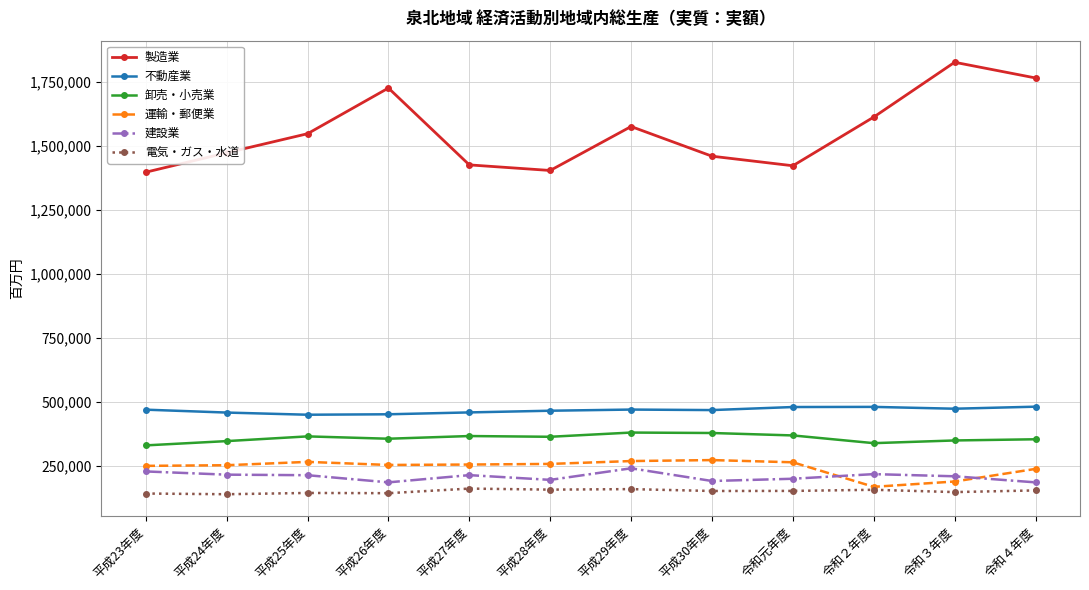

What is the highest value of the 製造業 series?

1828092